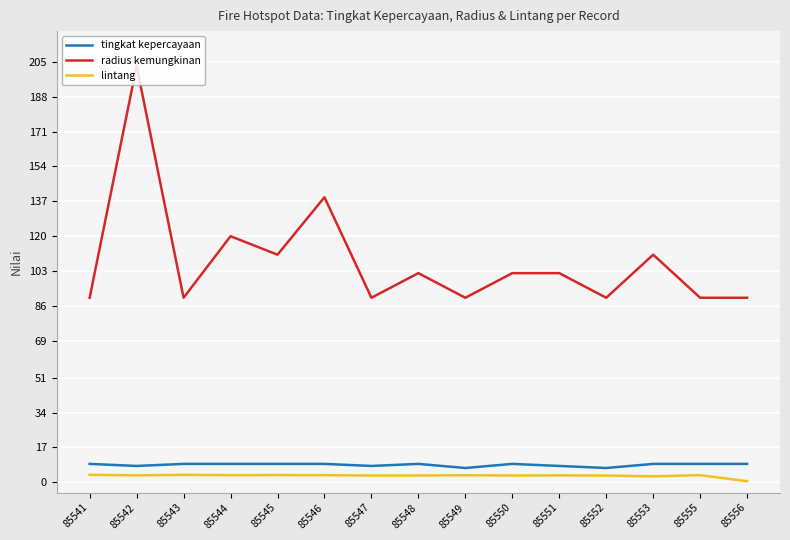

How many values in the tingkat kepercayaan series are below 9?

5